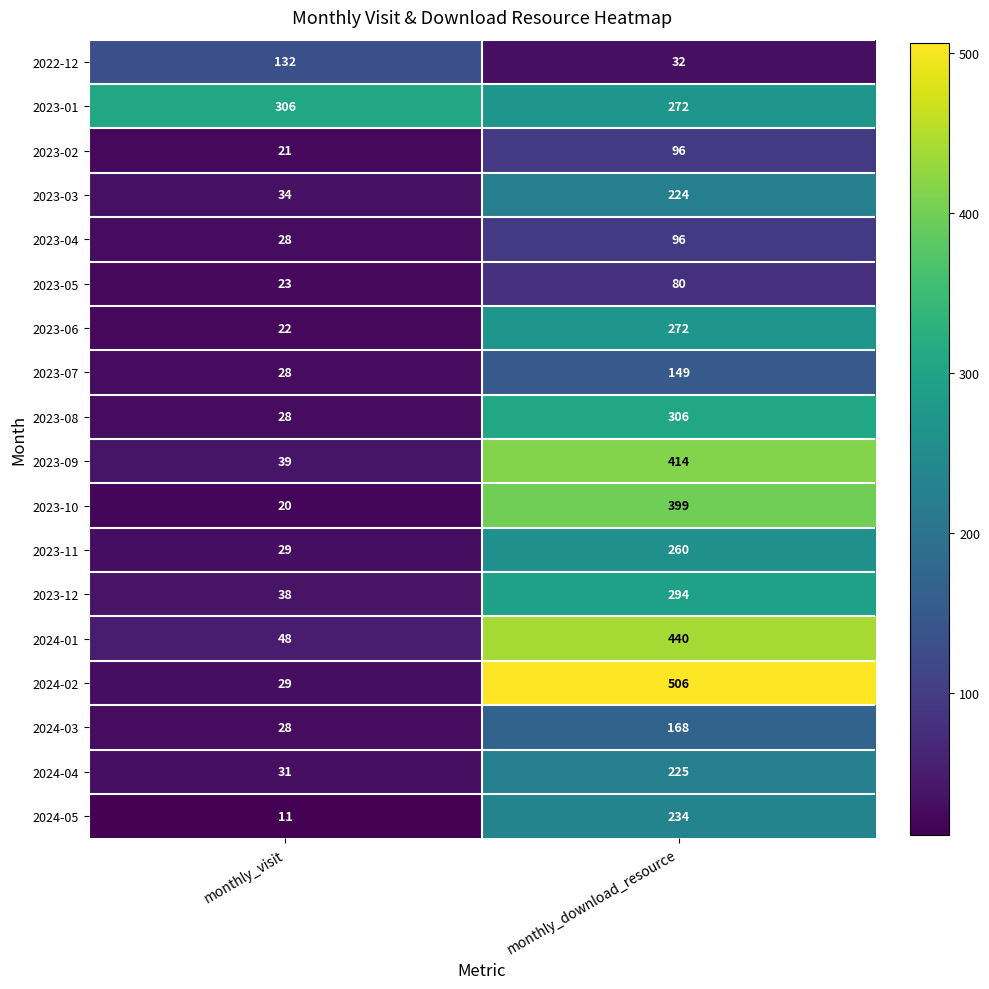

At how many categories does at least one series exceed 385?

1